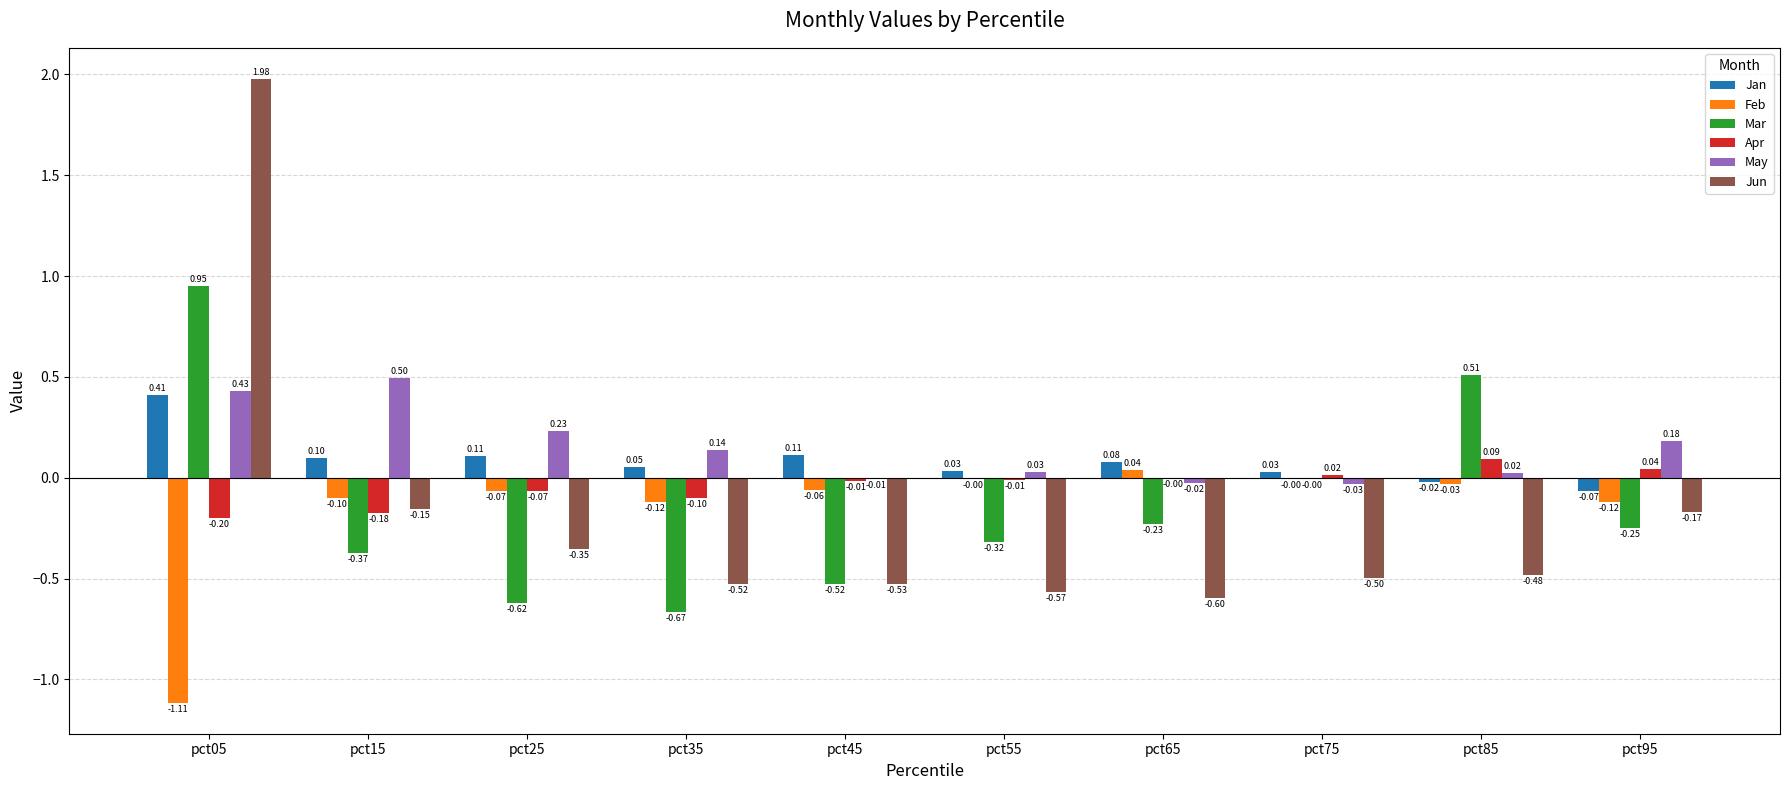

Which series changed the most between pct25 and pct85?

Mar